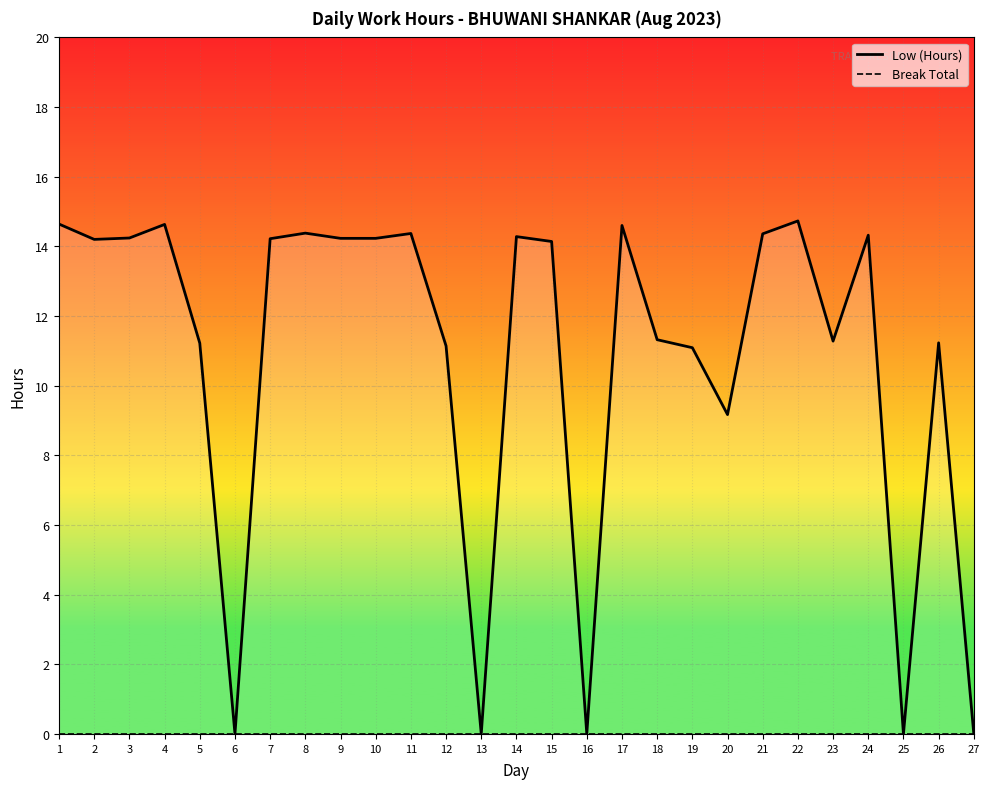

What is the difference between the maximum and minimum values in the Low (Hours) series?

14.7